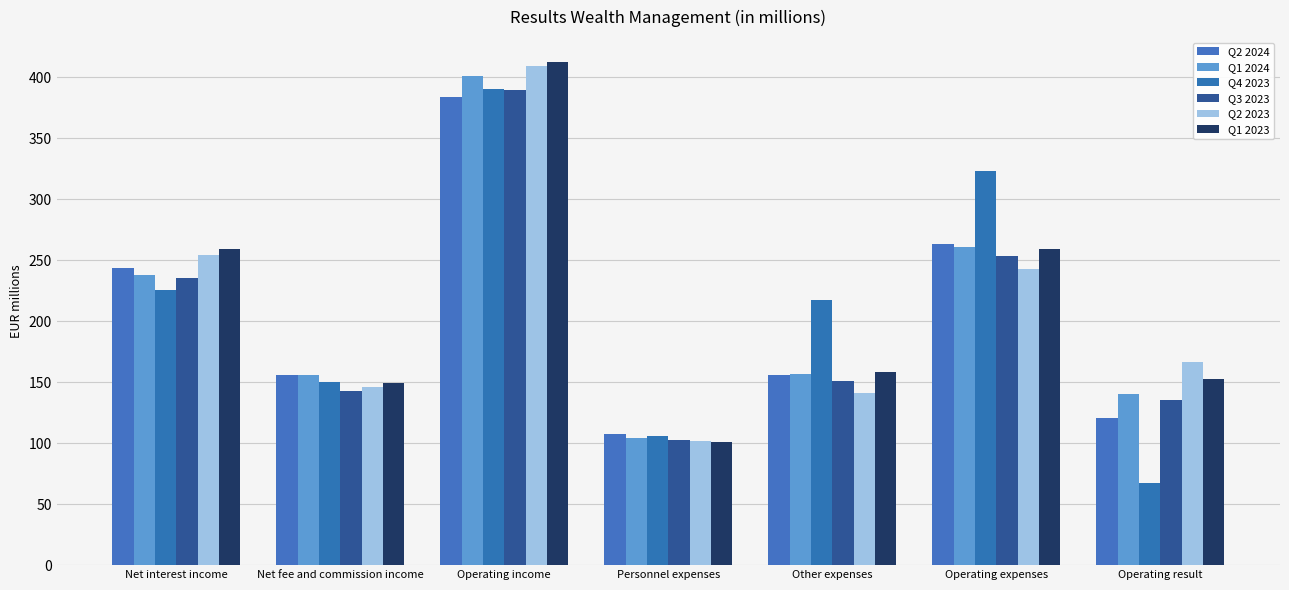

How many bars are there in total?

42